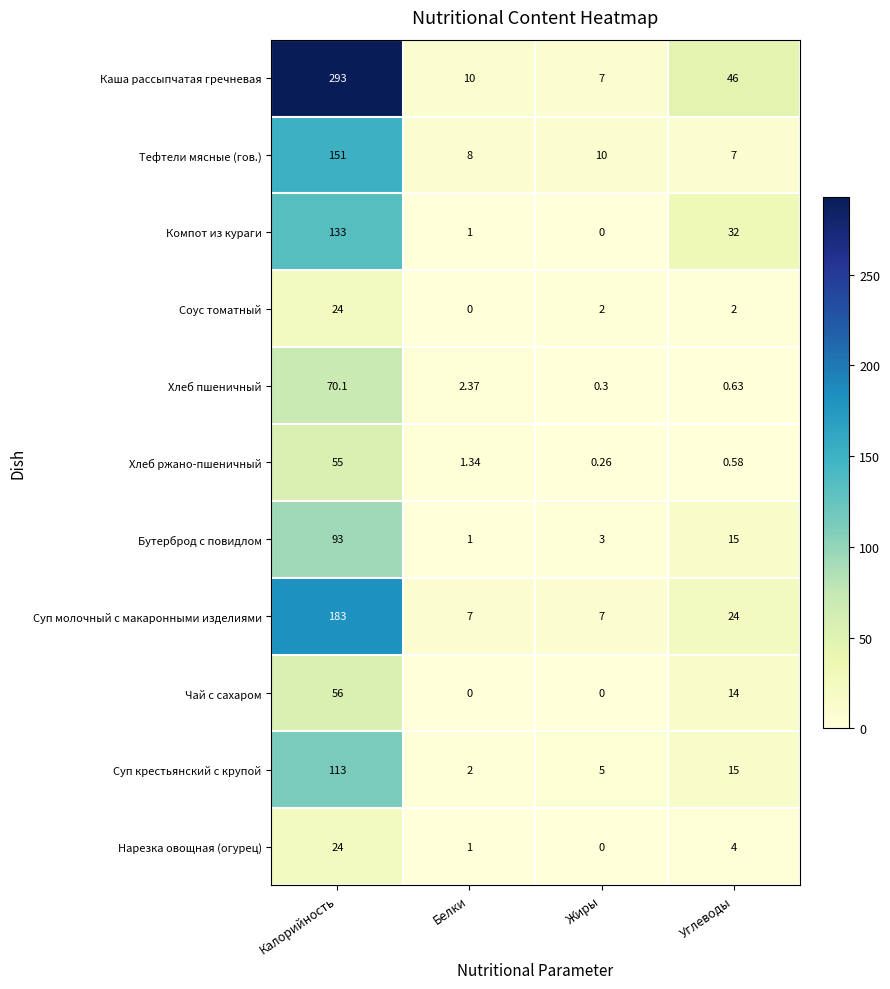

At which label does Соус томатный first exceed 2?

Калорийность